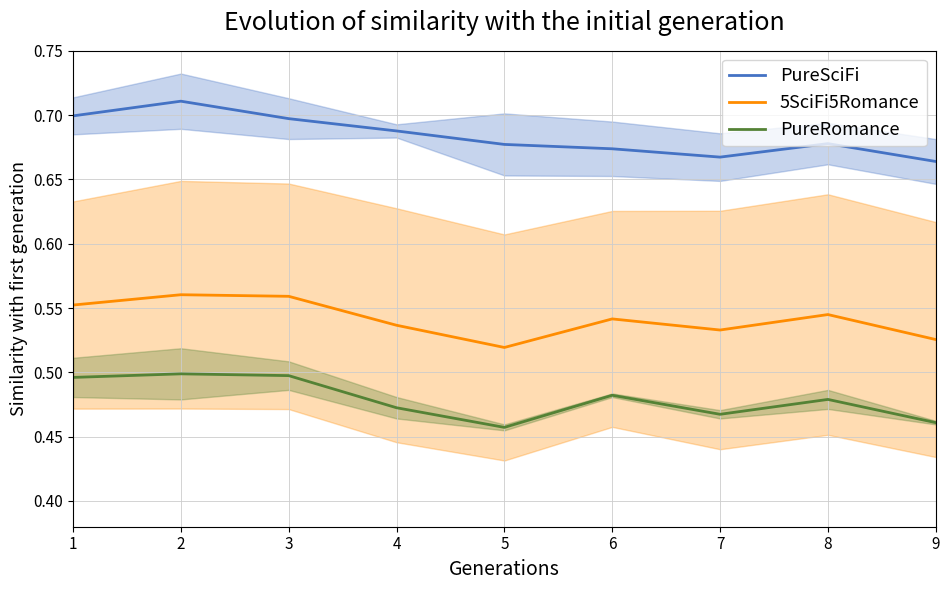

True or false: PureRomance has more than 0 interior local peaks.

True